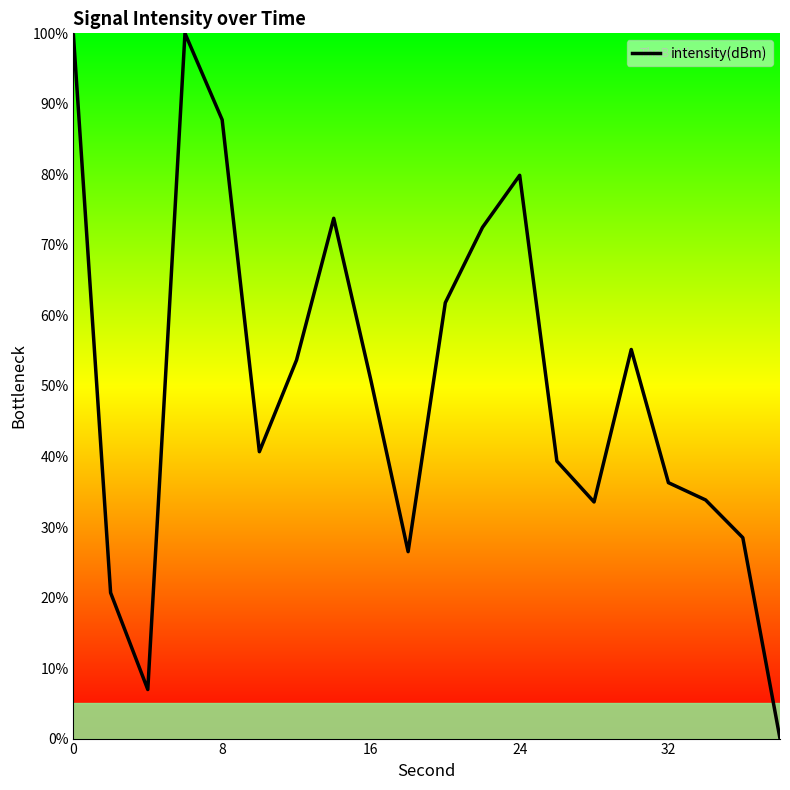

What is the maximum value shown in the chart?

100.0